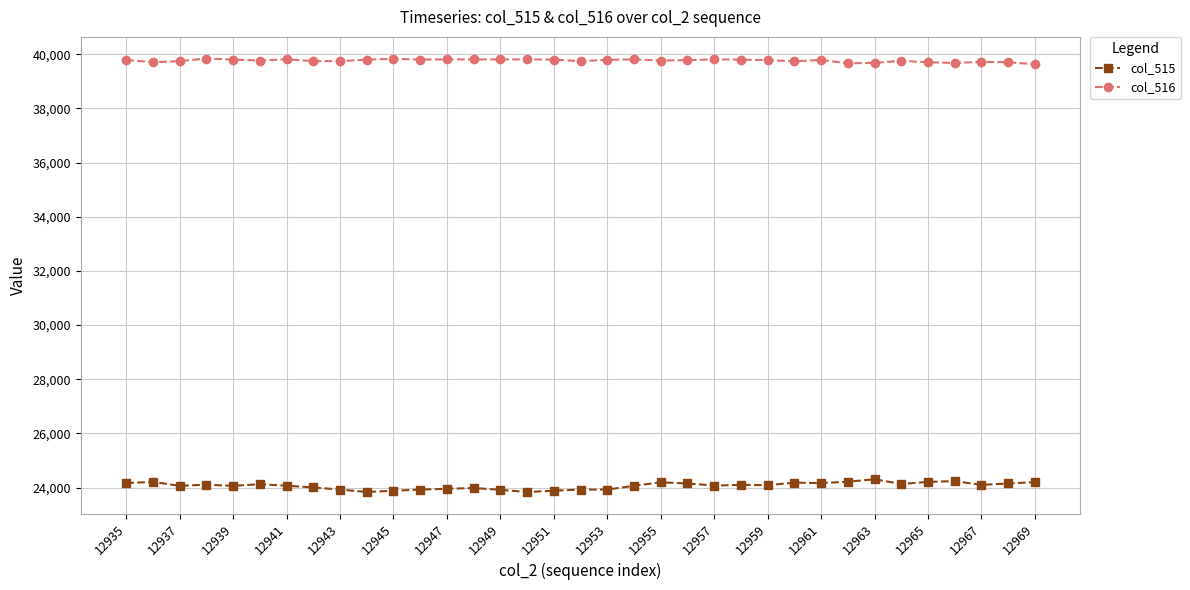

Which series has the largest total across all categories?

col_516